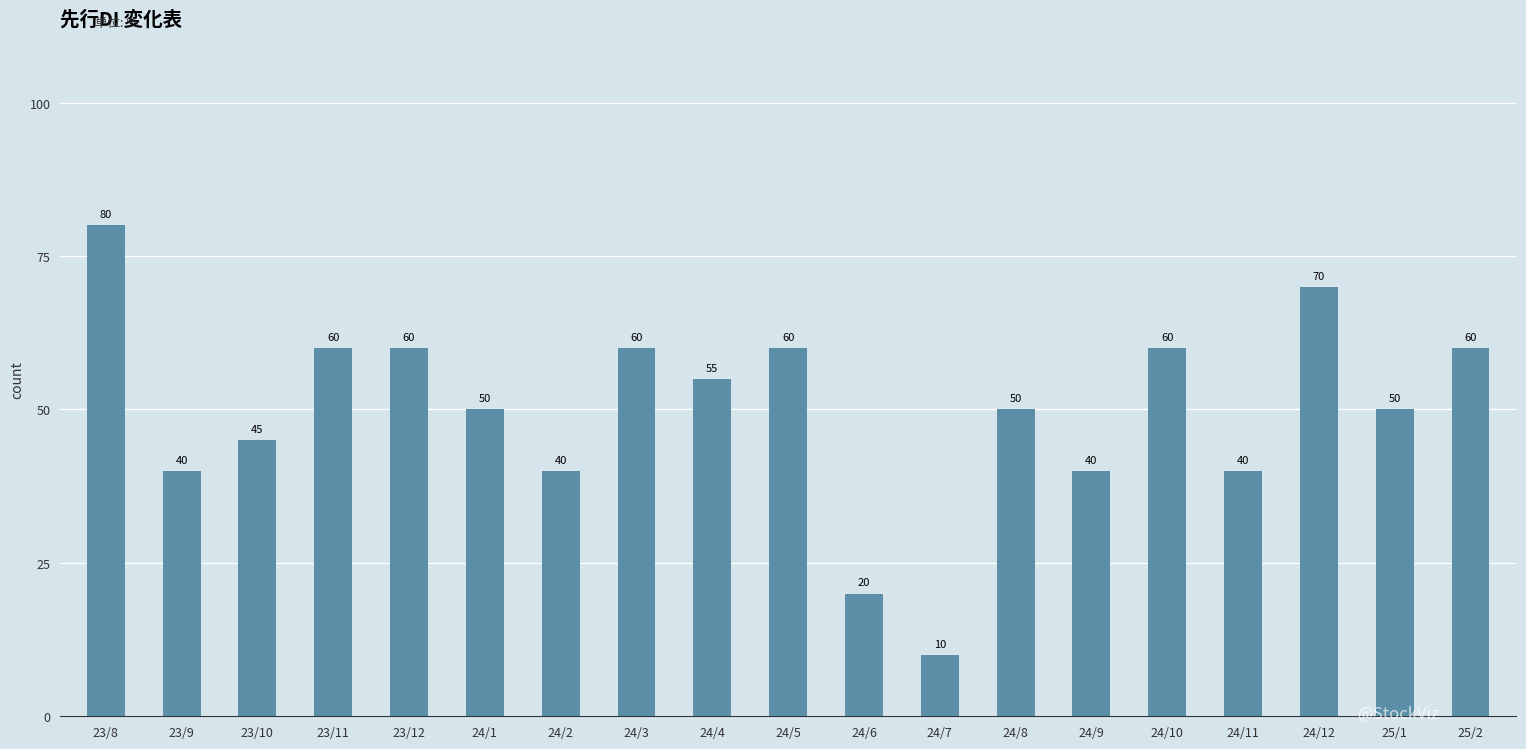

Between 23/11 and 23/8, which is larger?

23/8